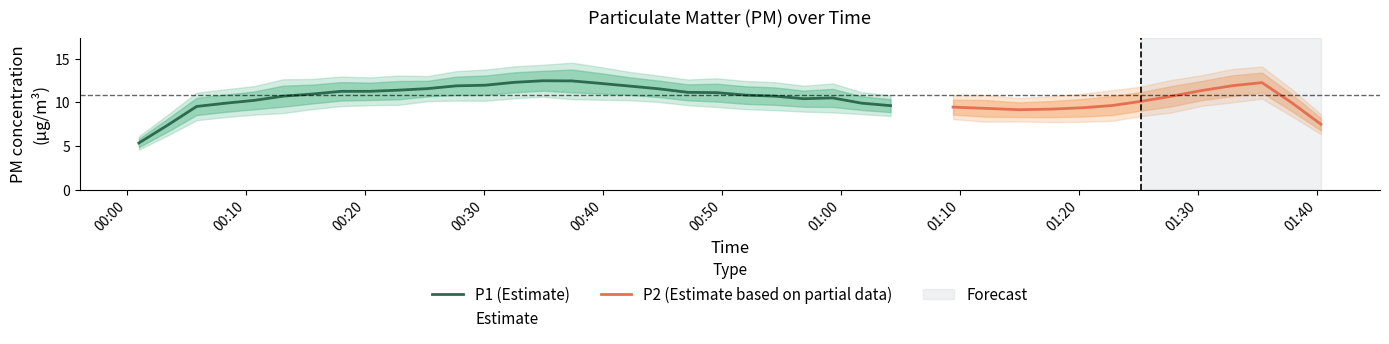

What is the average value of the P2 series?

9.8